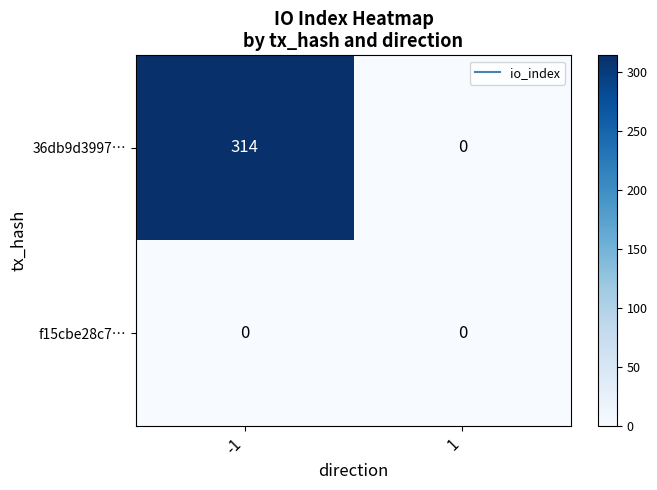

What is the average value of the 36db9d3997… series?

157